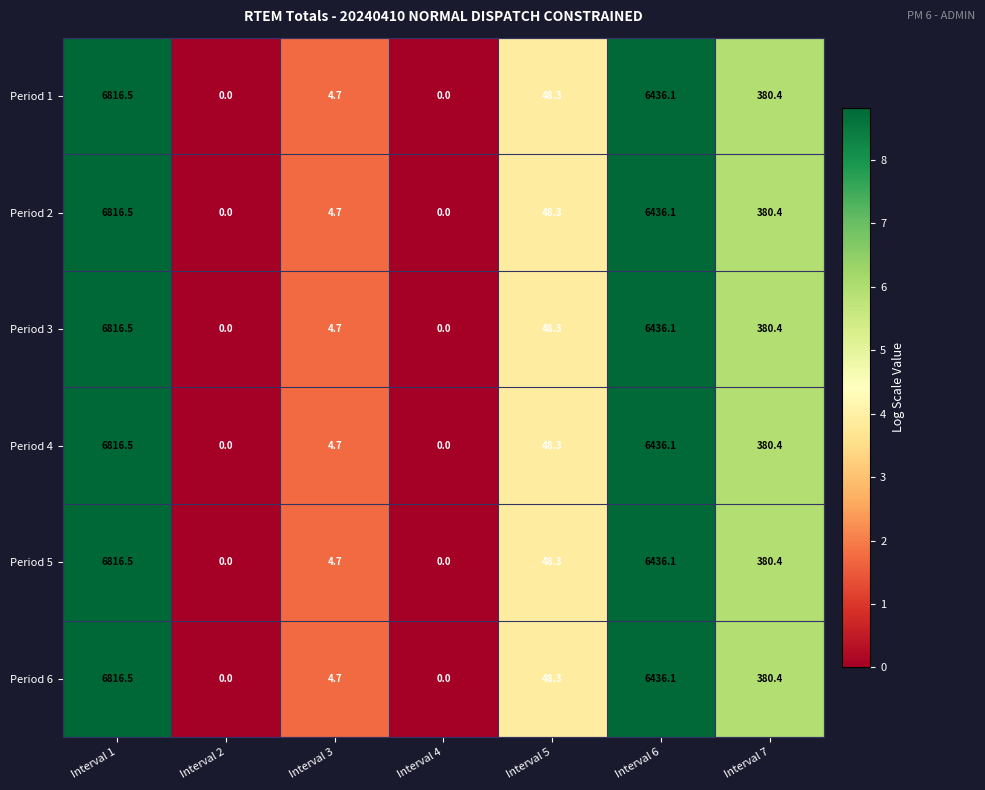

What is the difference between the maximum and minimum values in the Period 3 series?

6816.5